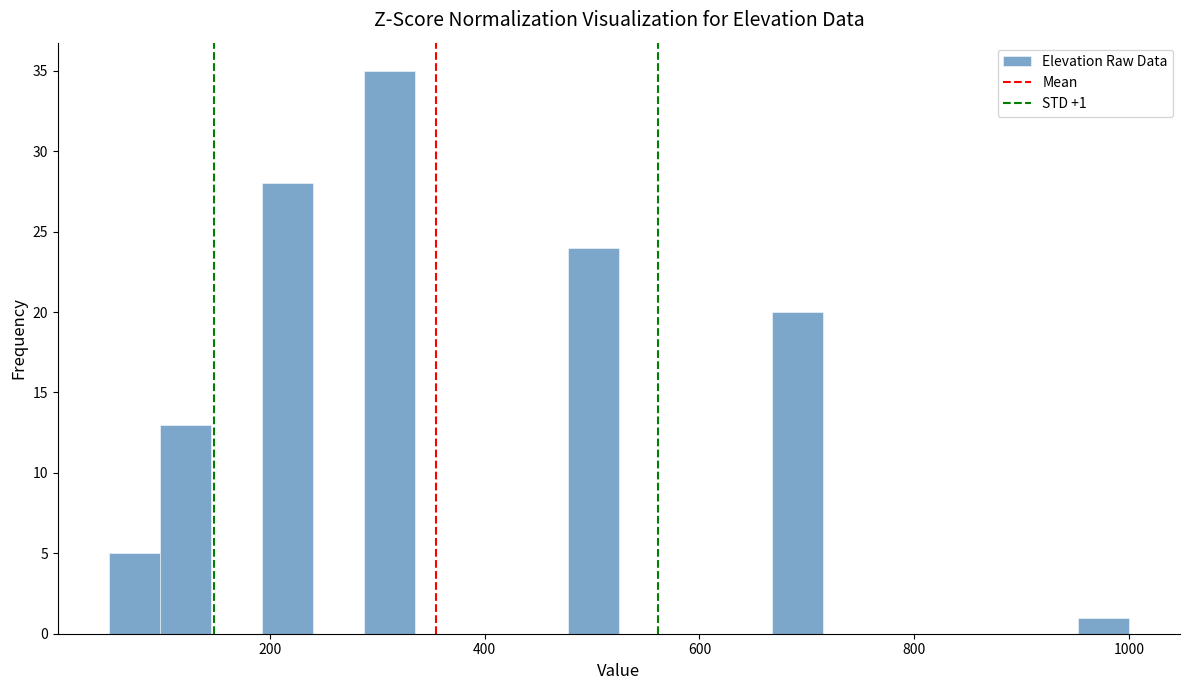

Around what value on the x-axis is the tallest bar? Give the approximate position of its centre, as read against the axis.

320